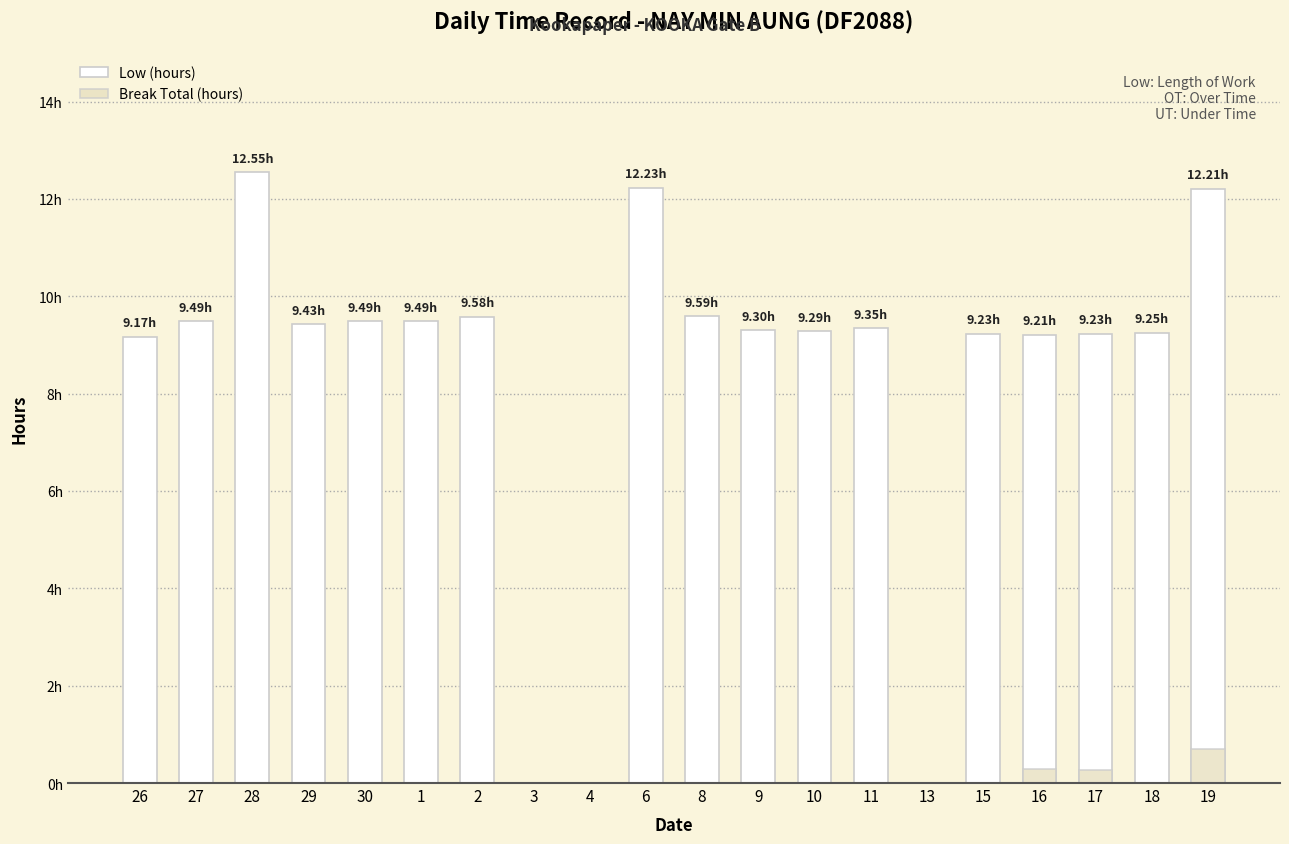

Reading left to right, transcribe all the data shown in this chart.

Low (hours): 9.2	9.5	12.6	9.4	9.5	9.5	9.6	0.0	0.0	12.2	9.6	9.3	9.3	9.3	0.0	9.2	9.2	9.2	9.2	12.2
Break Total (hours): 0.0	0.0	0.0	0.0	0.0	0.0	0.0	0.0	0.0	0.0	0.0	0.0	0.0	0.0	0.0	0.0	0.3	0.3	0.0	0.7